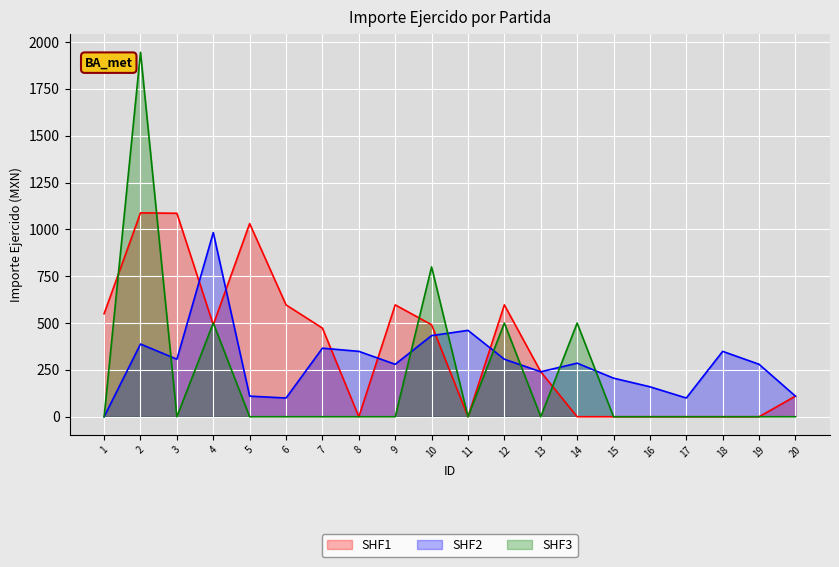

Does the chart display data point markers on the line(s)?

No